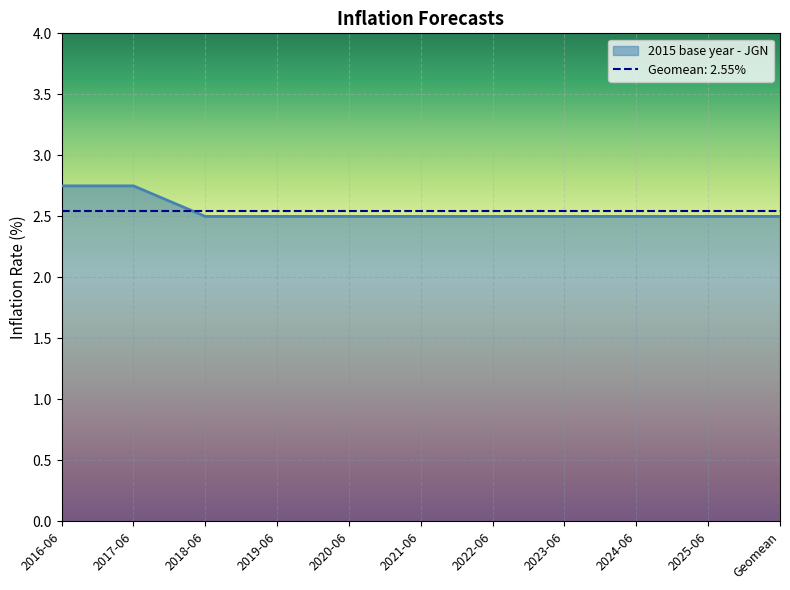

What is the difference between the values at 2016-06 and 2020-06?

0.2